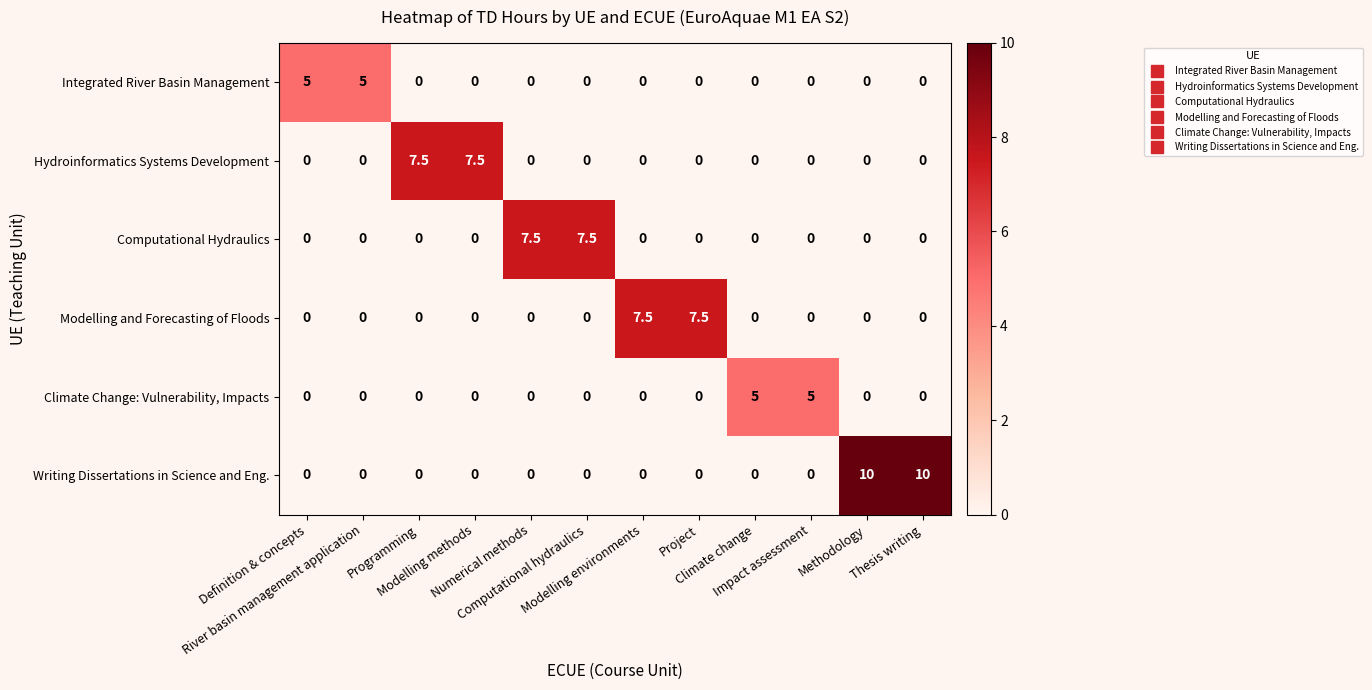

Which series has the widest spread of values?

Writing Dissertations in Science and Eng.